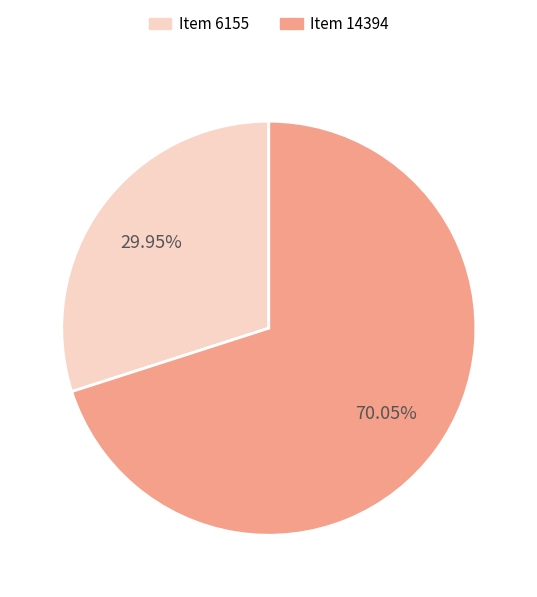

Between Item 14394 and Item 6155, which is larger?

Item 14394